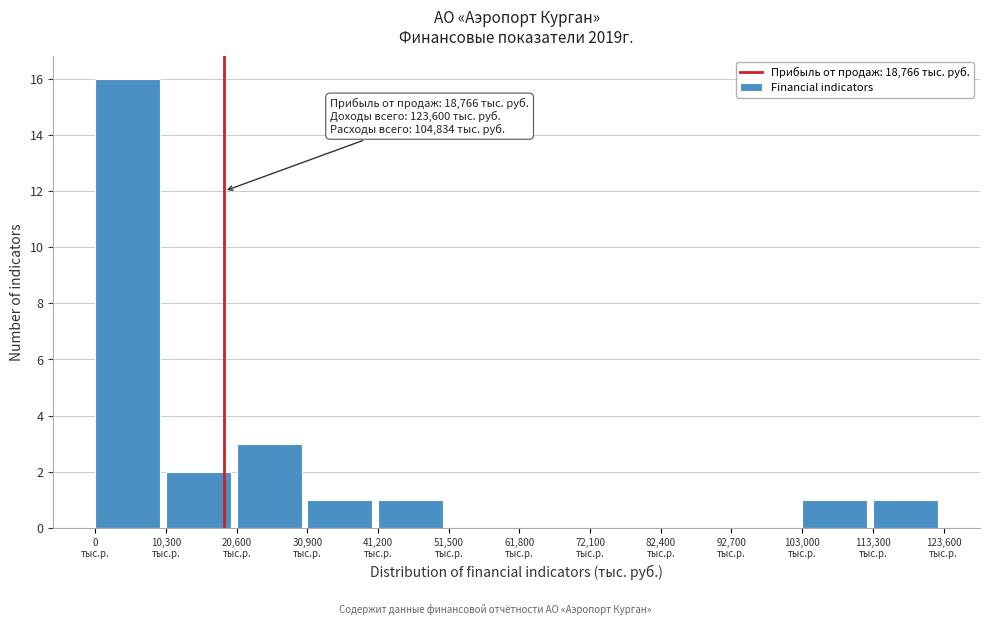

Which range on the x-axis has the tallest bar?

0 to 10000